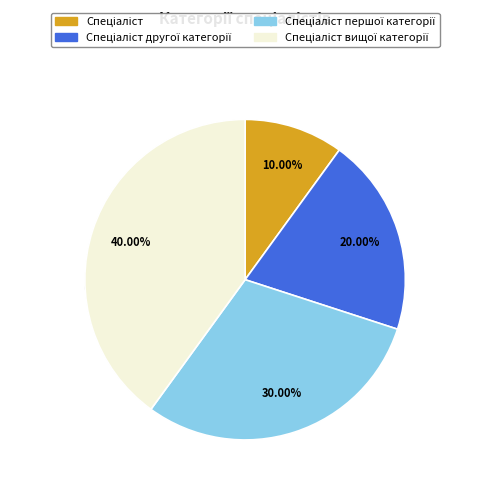

How many slices are in this pie chart?

4